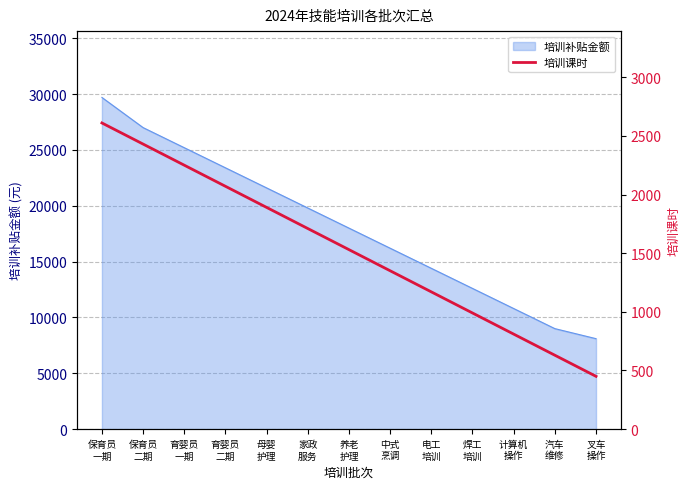

How many lines are shown in the chart?

1